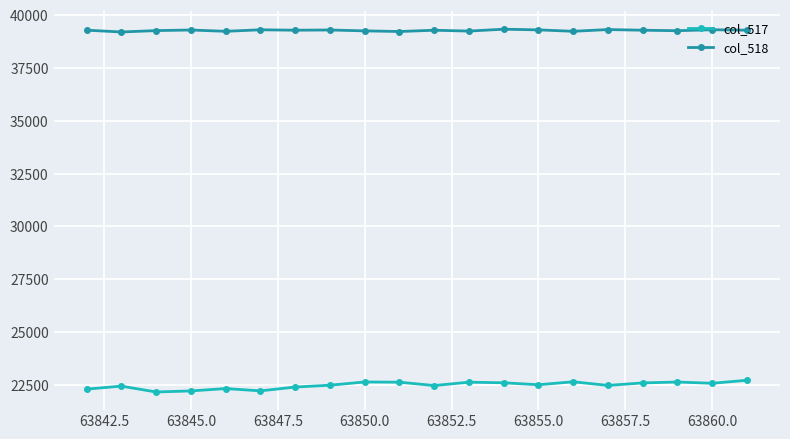

What is the value of the col_517 point at the 14th from the left?

22507